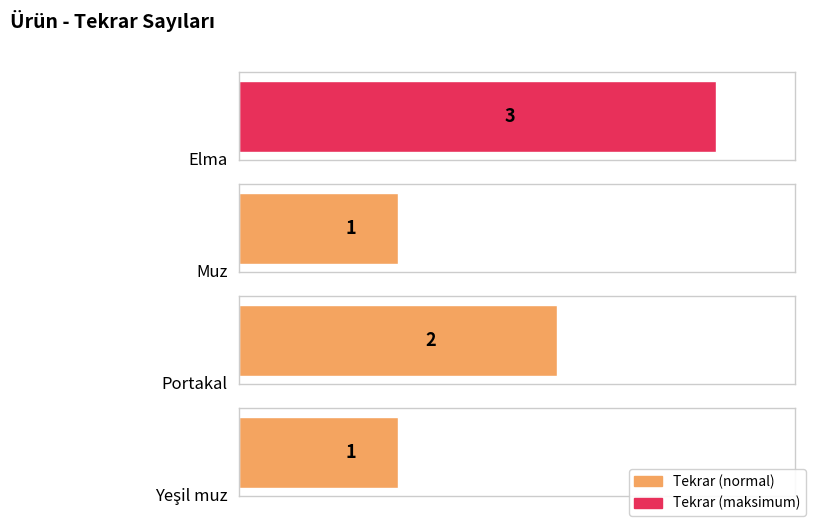

List the labels in order of value, largest first.

Elma, Portakal, Muz, Yeşil muz